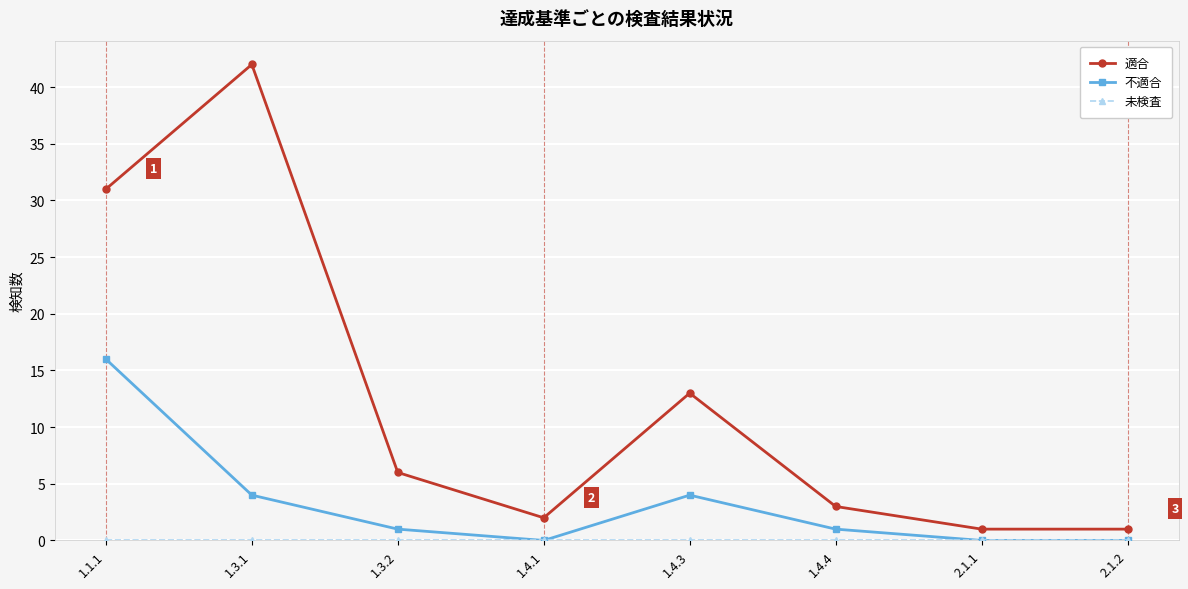

True or false: 不適合 has a value of 0 at 1.4.1.

True